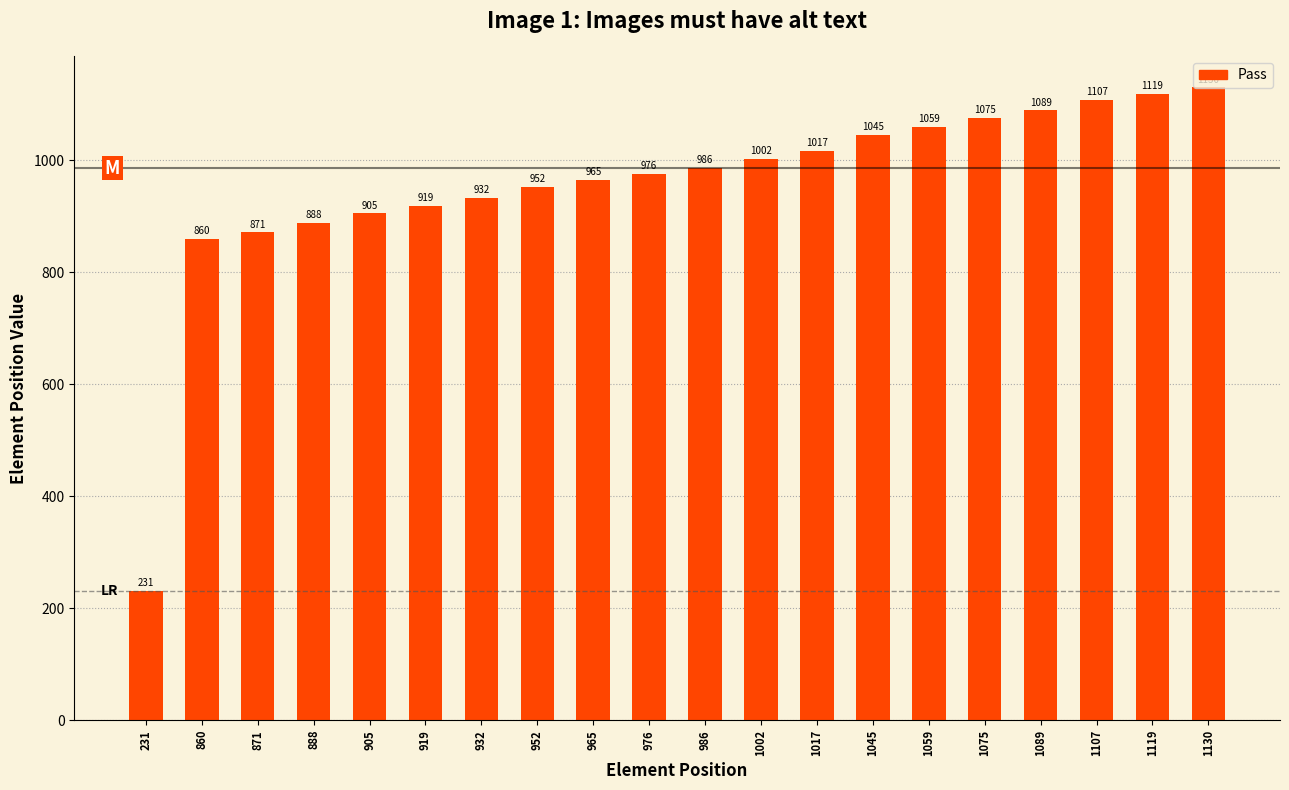

Rank the categories by value from lowest to highest.

231, 860, 871, 888, 905, 919, 932, 952, 965, 976, 986, 1002, 1017, 1045, 1059, 1075, 1089, 1107, 1119, 1130